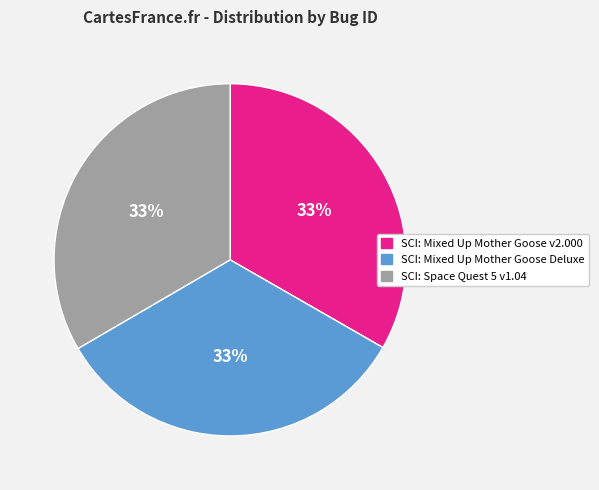

Count the number of slices in the pie.

3